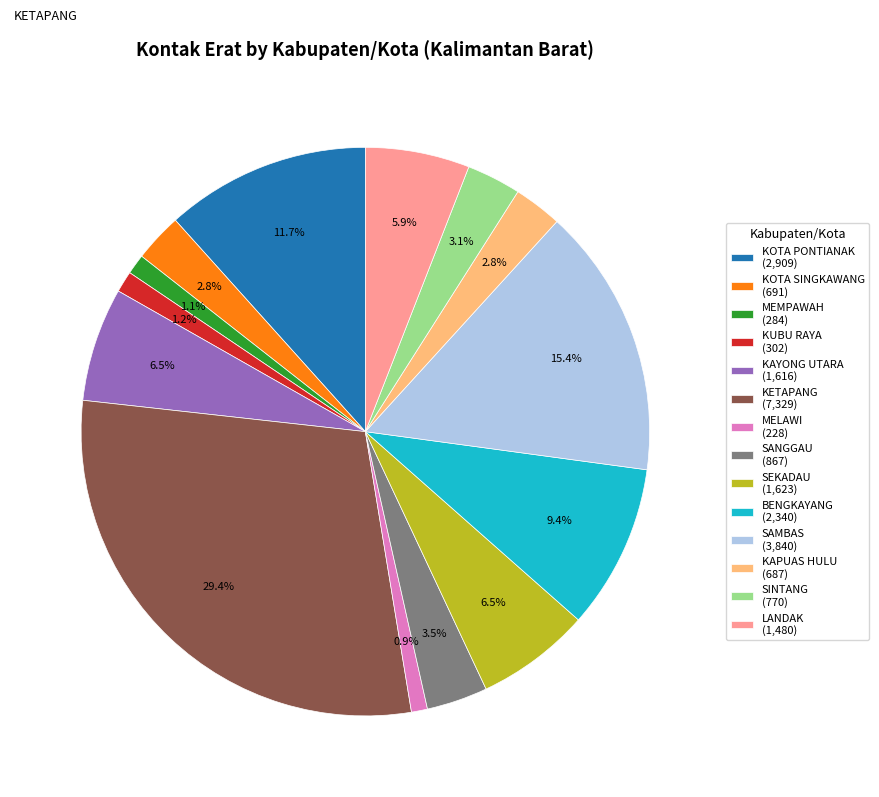

To the nearest percent, what is the difference between the SAMBAS and MEMPAWAH slice percentages?

14%